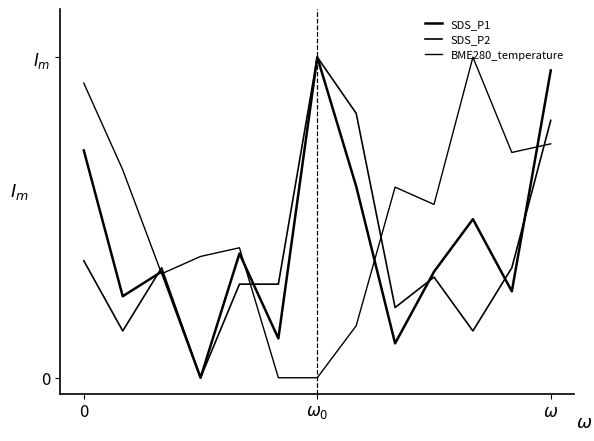

Which series has the widest spread of values?

SDS_P1